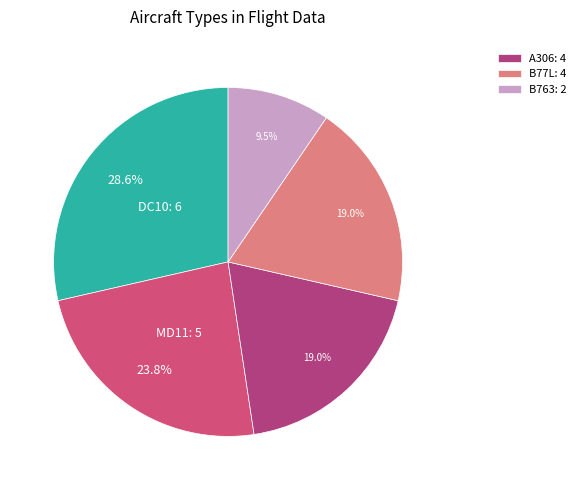

To the nearest percent, what is the difference between the largest and smallest slice percentages?

19%